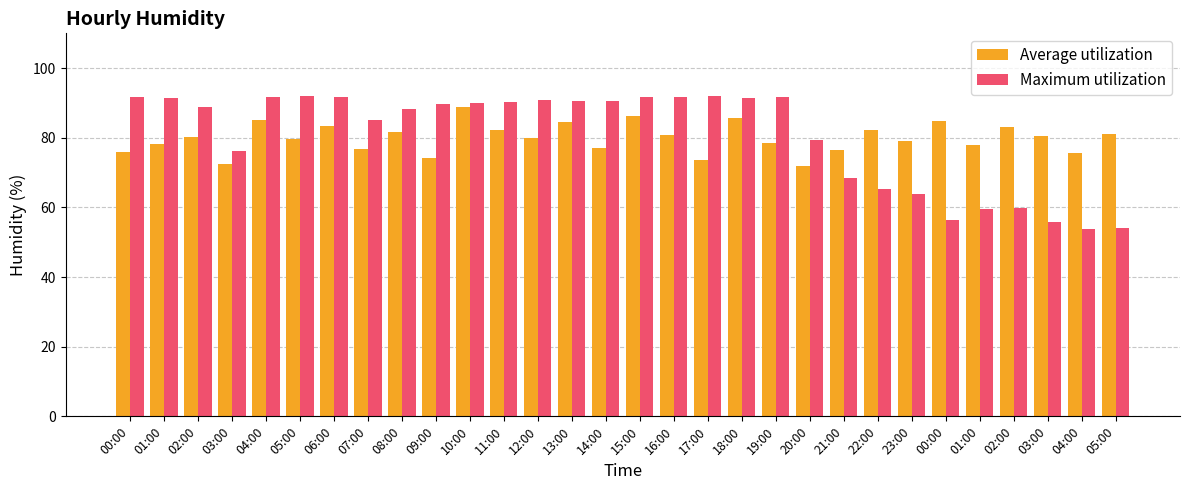

Reading left to right, what are all the values shown in this chart?

Average utilization: 75.8	78.3	80.1	72.5	85.2	79.6	83.4	76.9	81.7	74.3	88.9	82.1	79.8	84.5	77.2	86.3	80.7	73.6	85.8	78.4	71.9	76.5	82.3	79.1	84.7	77.8	83.2	80.4	75.6	81.0
Maximum utilization: 91.8	91.4	88.9	76.3	91.6	91.9	91.6	85.2	88.2	89.6	90.0	90.4	90.8	90.7	90.7	91.6	91.6	91.9	91.5	91.6	79.5	68.5	65.3	64.0	56.3	59.6	59.7	55.8	53.8	54.1